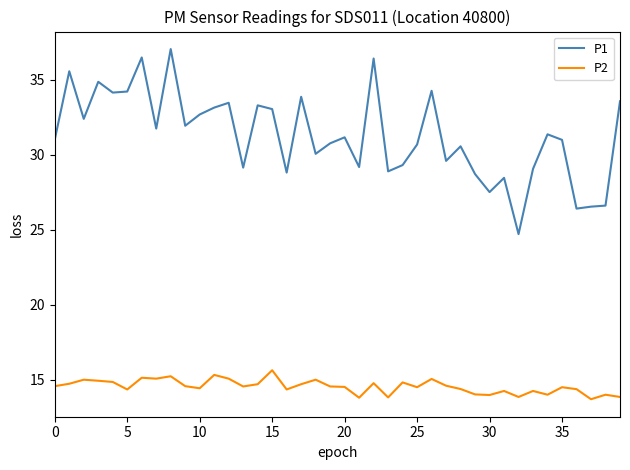

True or false: P1 and P2 intersect in this chart.

False